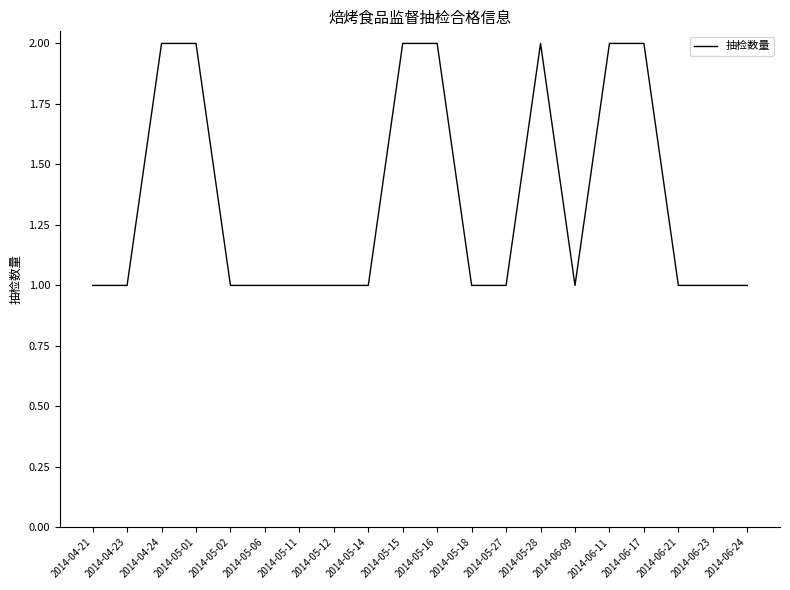

The chart shows a value of 2 at 2014-04-24. True or false?

True